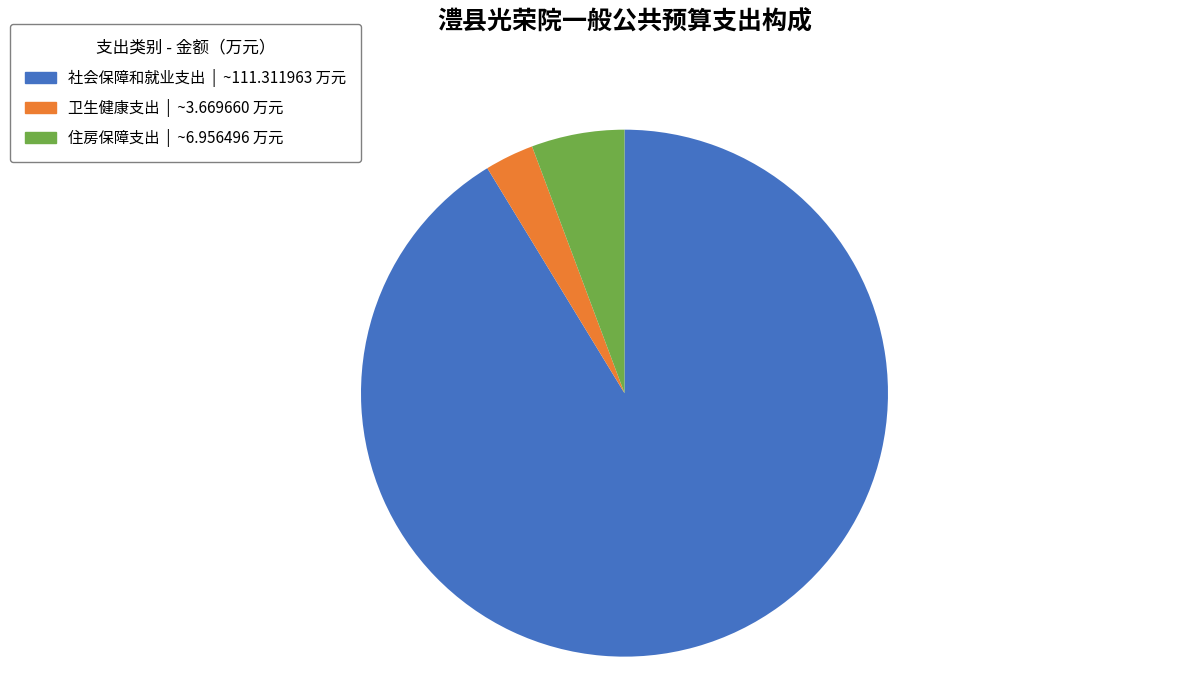

What is the largest slice in the pie chart?

社会保障和就业支出